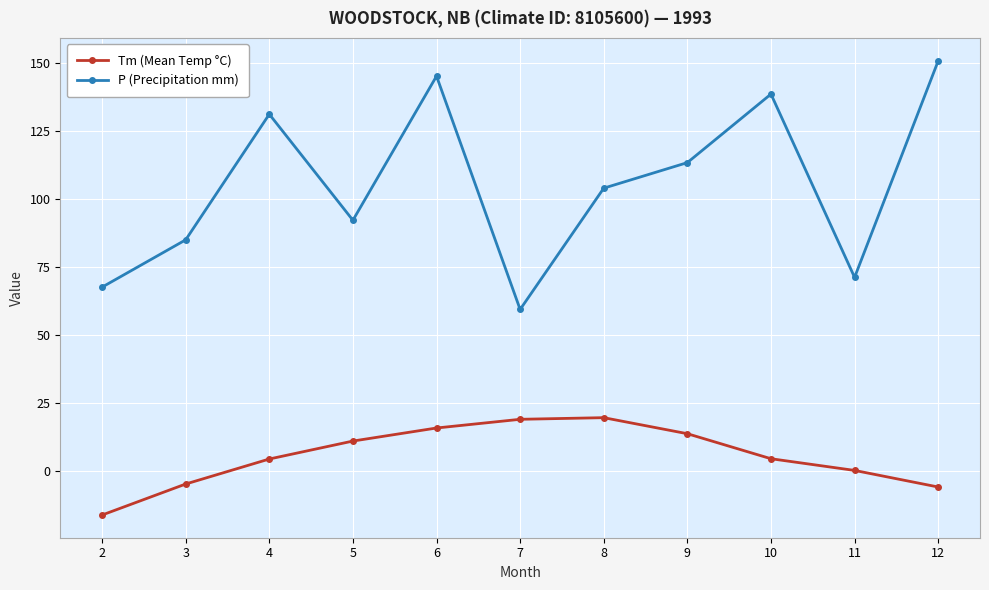

True or false: Tm (Mean Temp °C) and P (Precipitation mm) cross at least once.

False